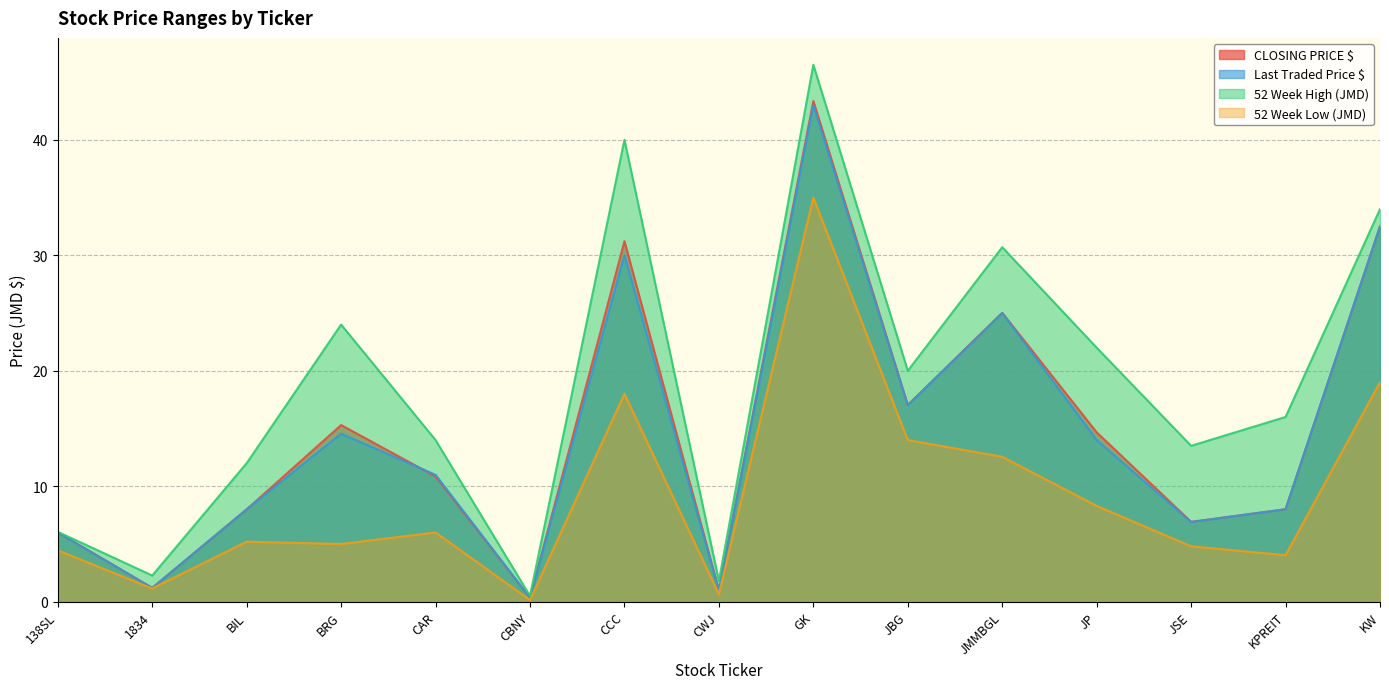

True or false: 52 Week High (JMD) has a value of 2.5 at BIL.

False